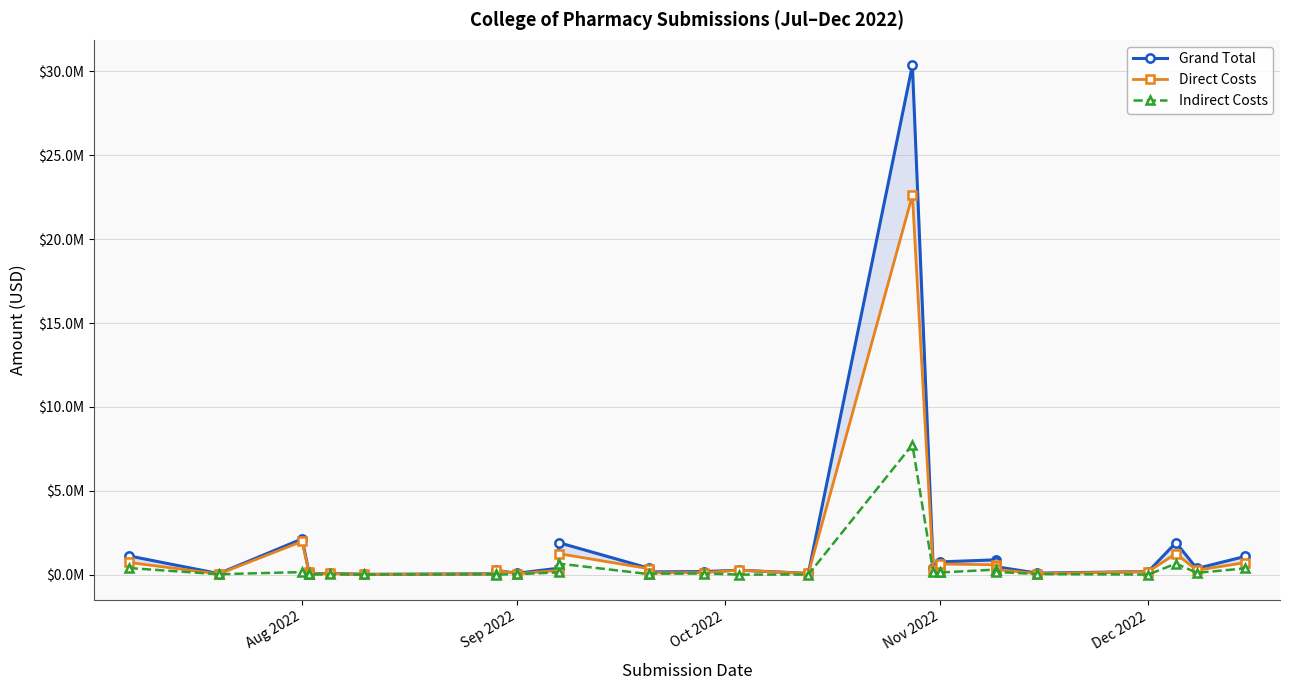

True or false: Grand Total and Indirect Costs intersect in this chart.

False